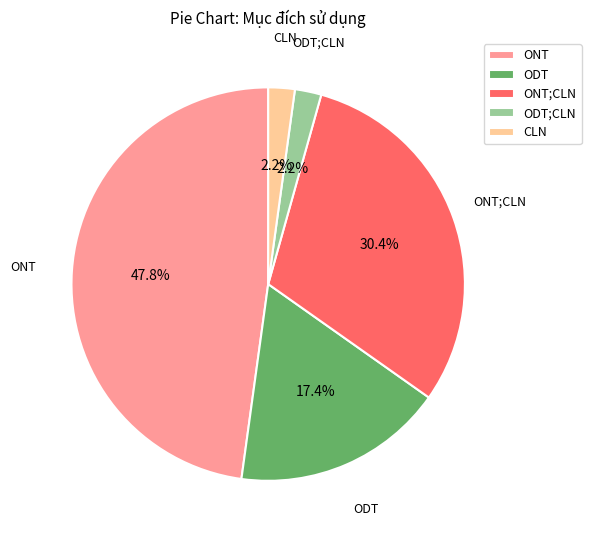

How many segments does this pie chart have?

5